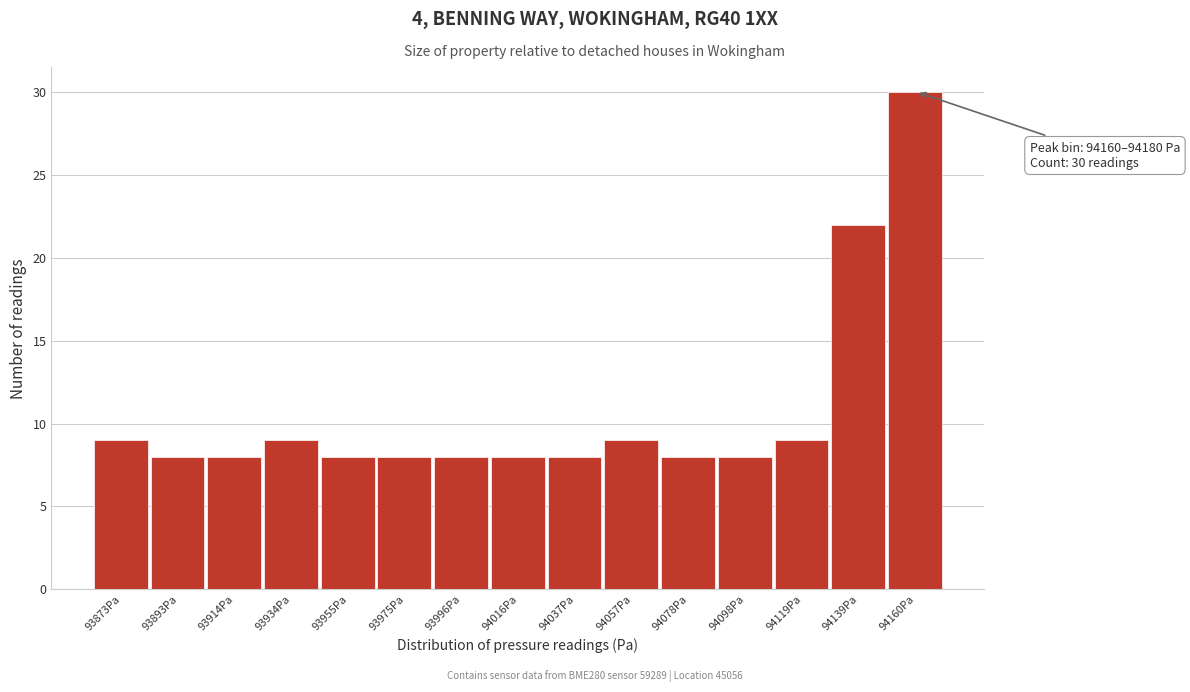

Reading left to right, transcribe all the data shown in this chart.

93873Pa=9	93893Pa=8	93914Pa=8	93934Pa=9	93955Pa=8	93975Pa=8	93996Pa=8	94016Pa=8	94037Pa=8	94057Pa=9	94078Pa=8	94098Pa=8	94119Pa=9	94139Pa=22	94160Pa=30